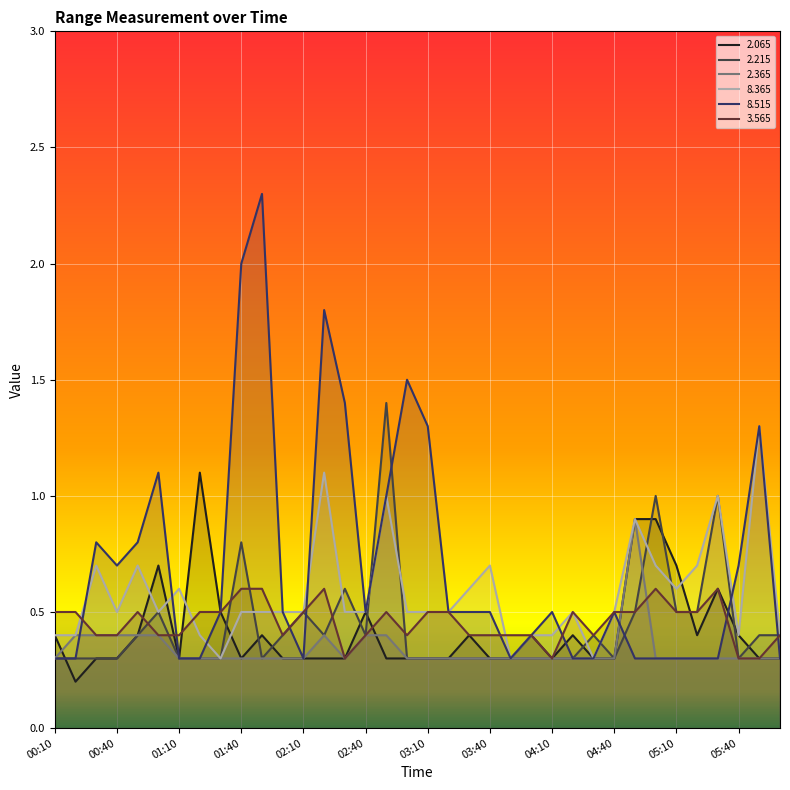

Does the chart display data point markers on the line(s)?

No